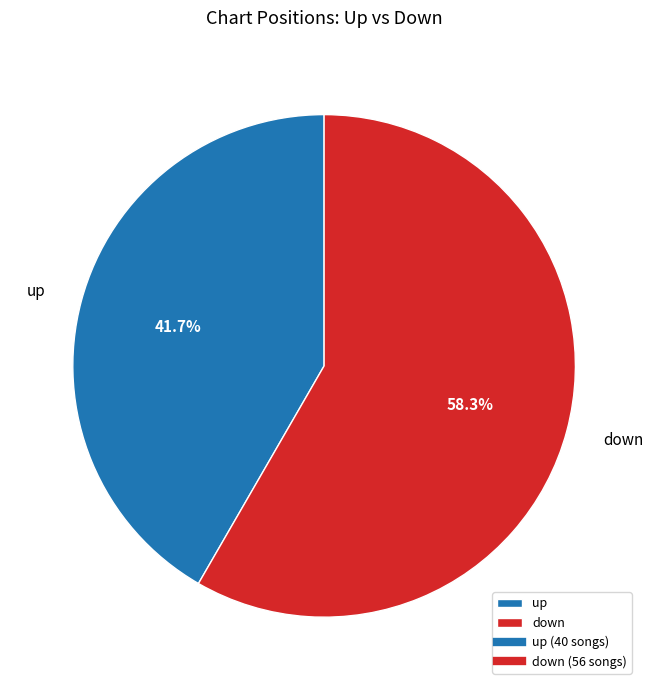

Does up represent more than half of the total?

No